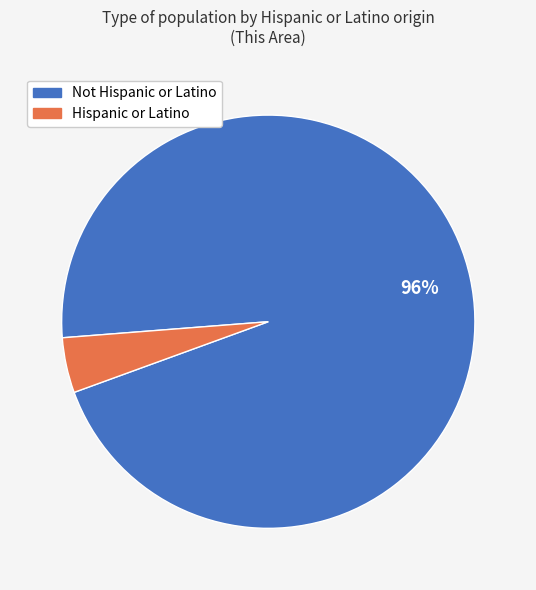

Count the number of slices in the pie.

2